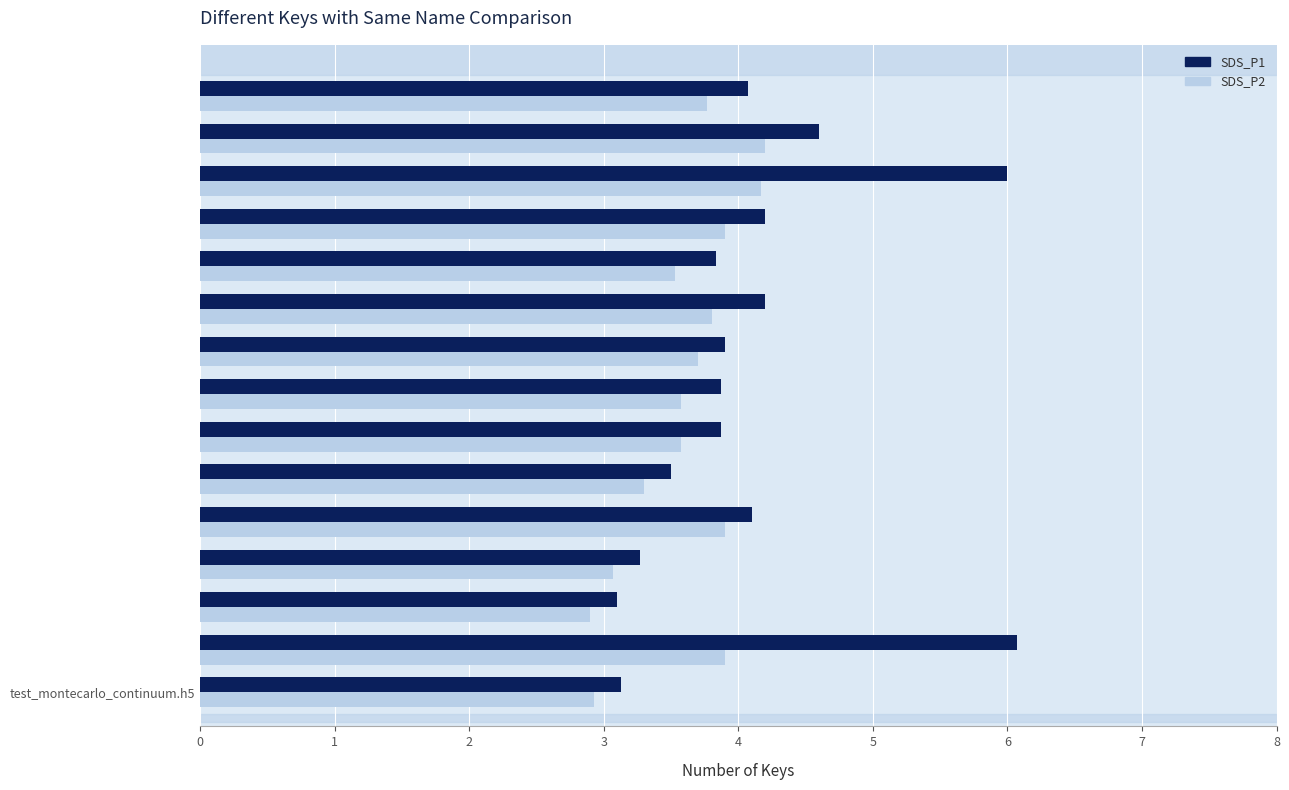

Which series has the largest range (max minus min)?

SDS_P1